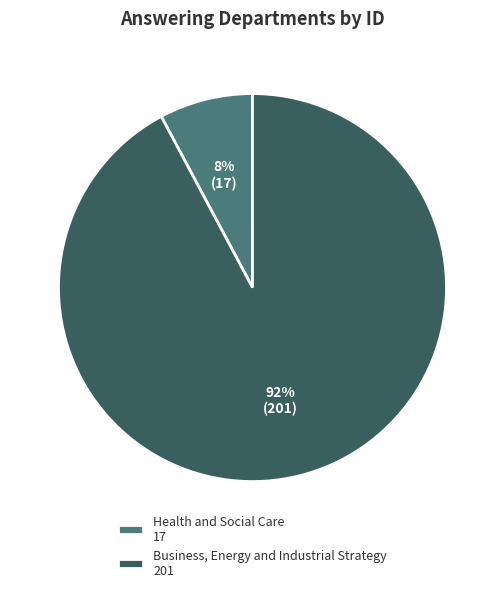

How many slices are in this pie chart?

2